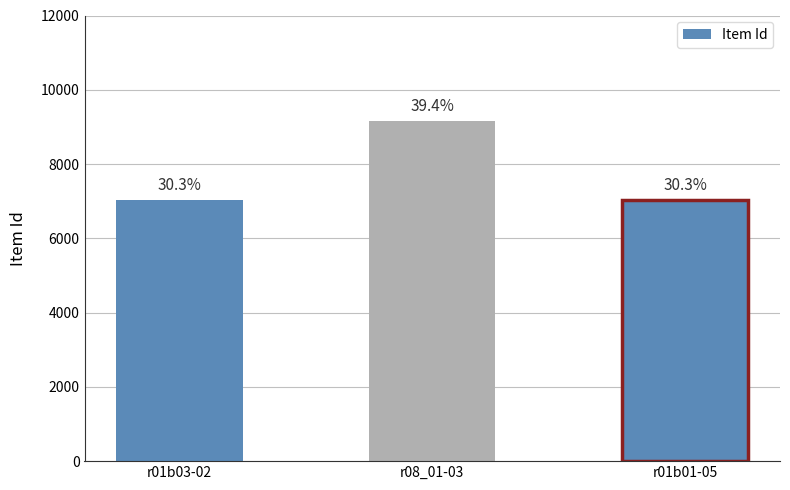

Does the chart contain stacked bars?

No